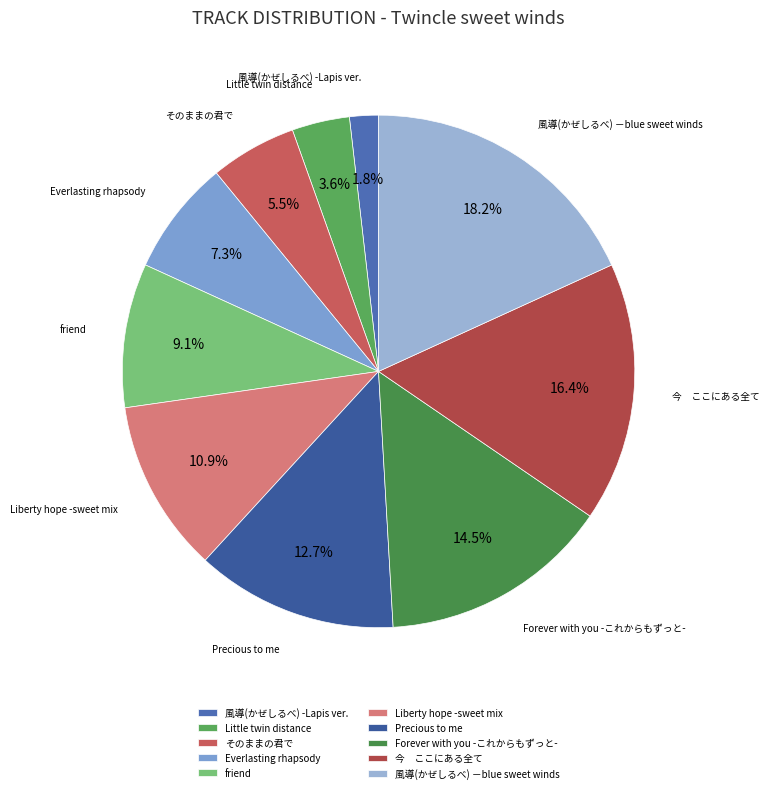

How many slices are in this pie chart?

10